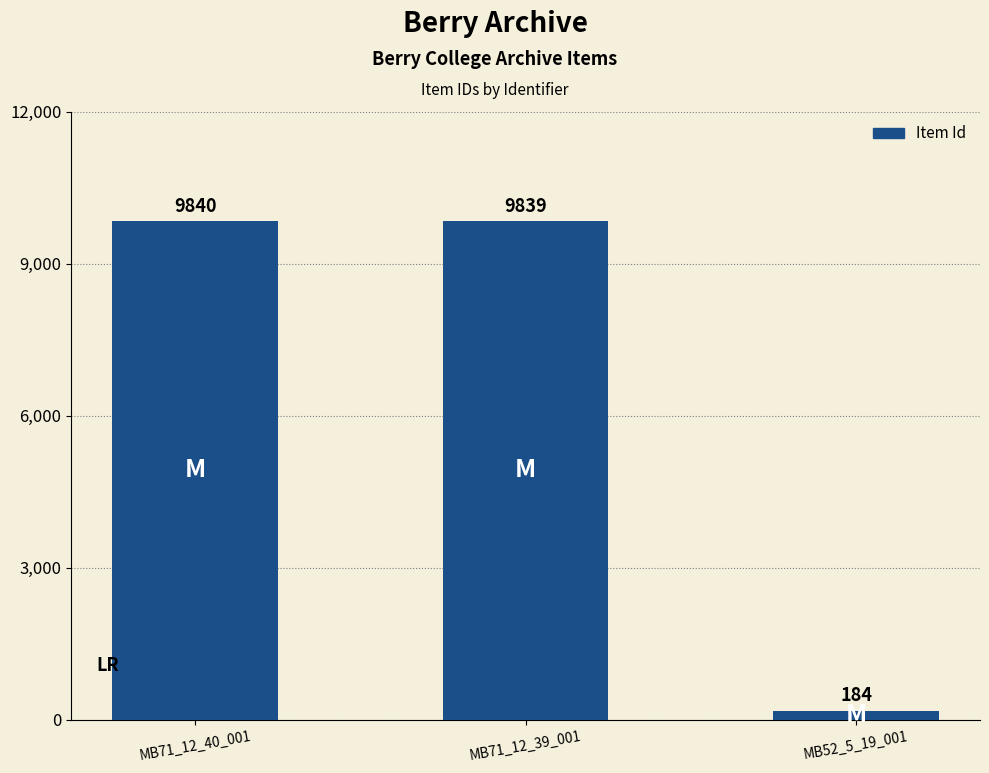

Which has a higher value, MB52_5_19_001 or MB71_12_39_001?

MB71_12_39_001